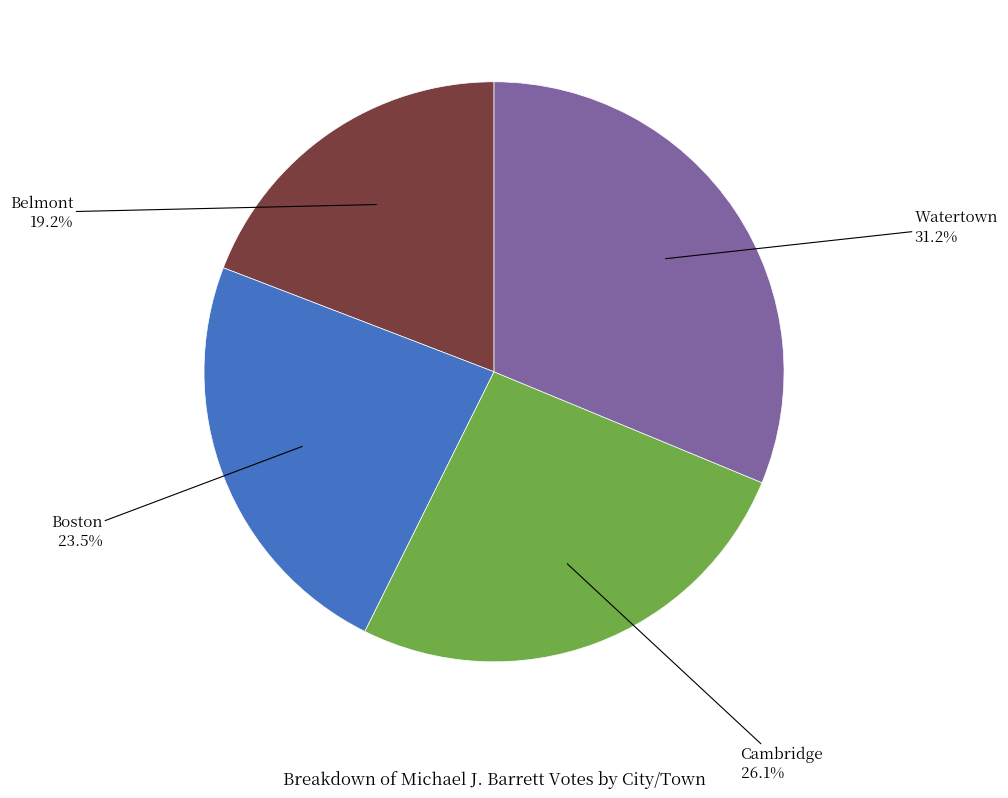

Does any single category account for the majority?

No